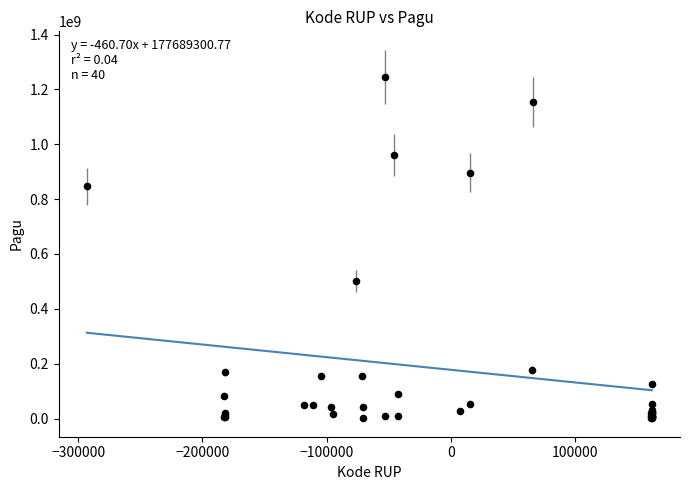

What Y value in the scatter plot is closest to 622840000?

499932000